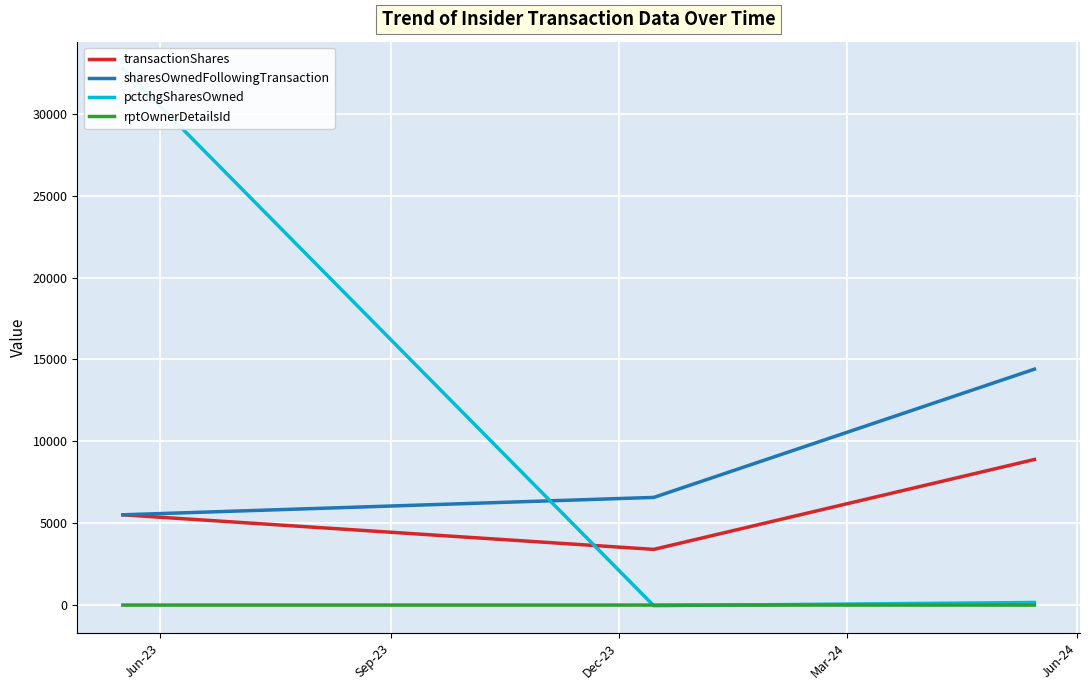

Does the chart display data point markers on the line(s)?

No